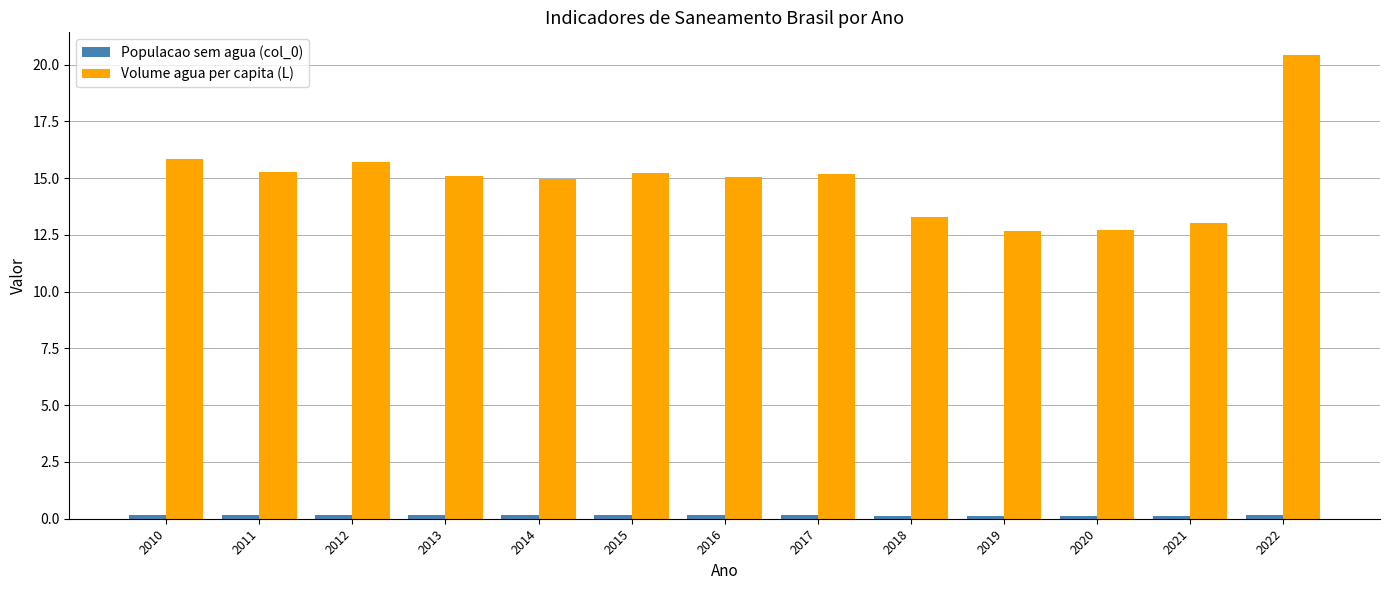

The value of Volume agua per capita (L) at 2010 is 15.8. True or false?

True